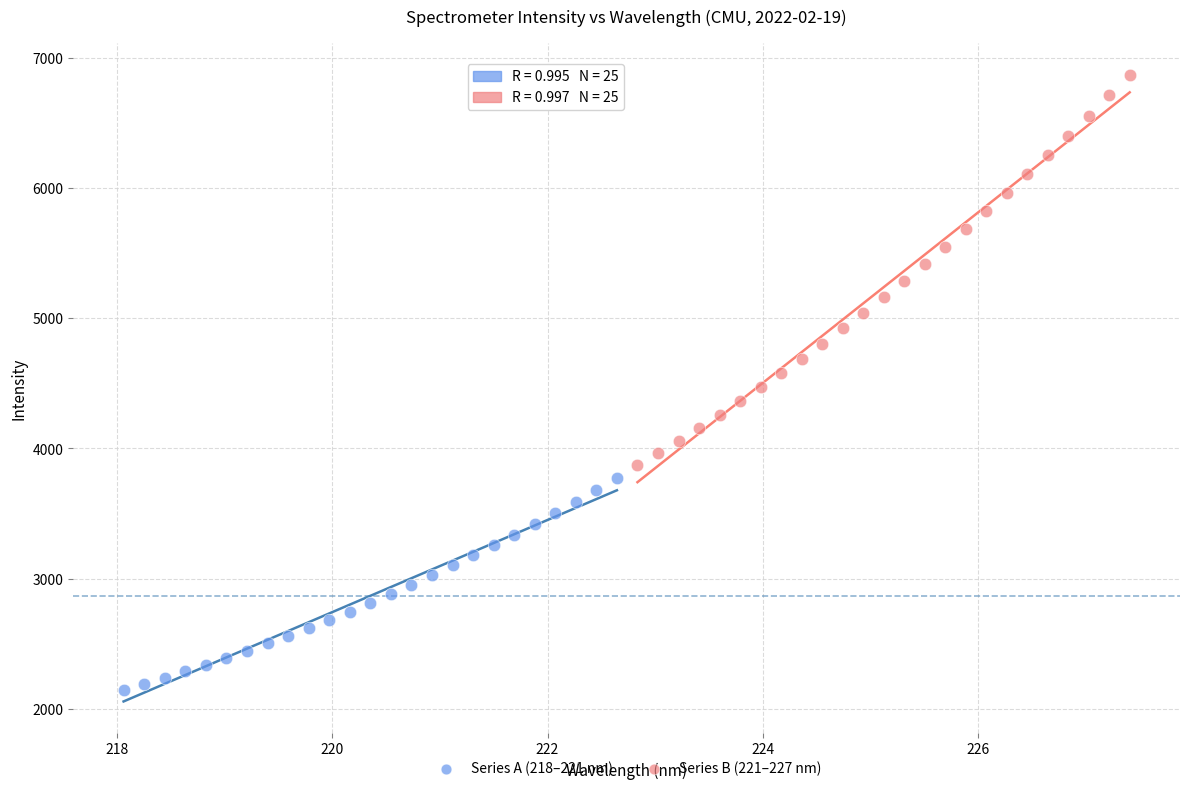

Which series reaches the maximum Y coordinate?

Series B (221–227 nm)